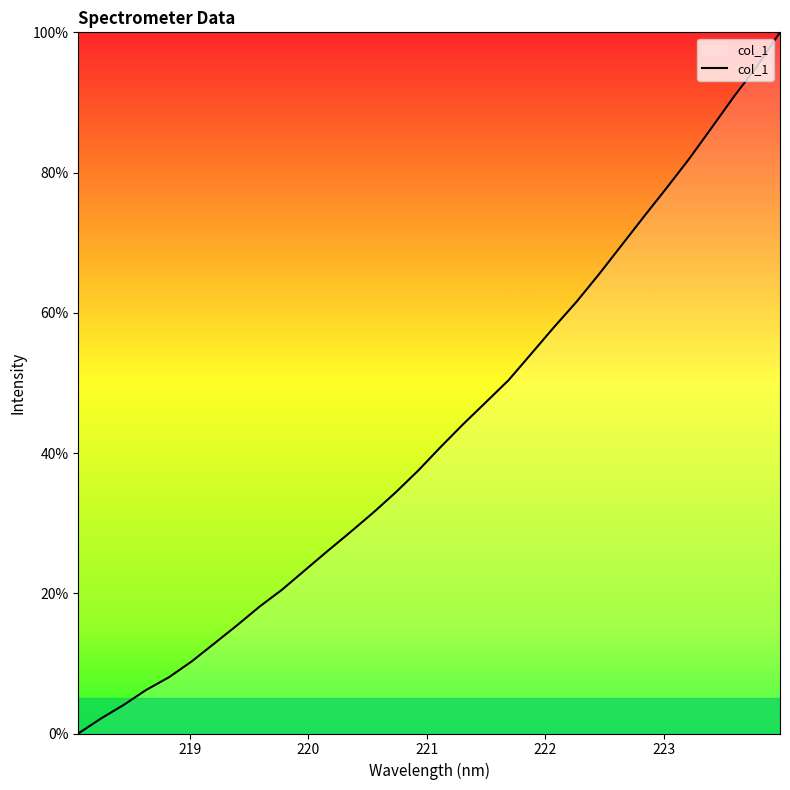

What is the maximum value shown in the chart?

100.0